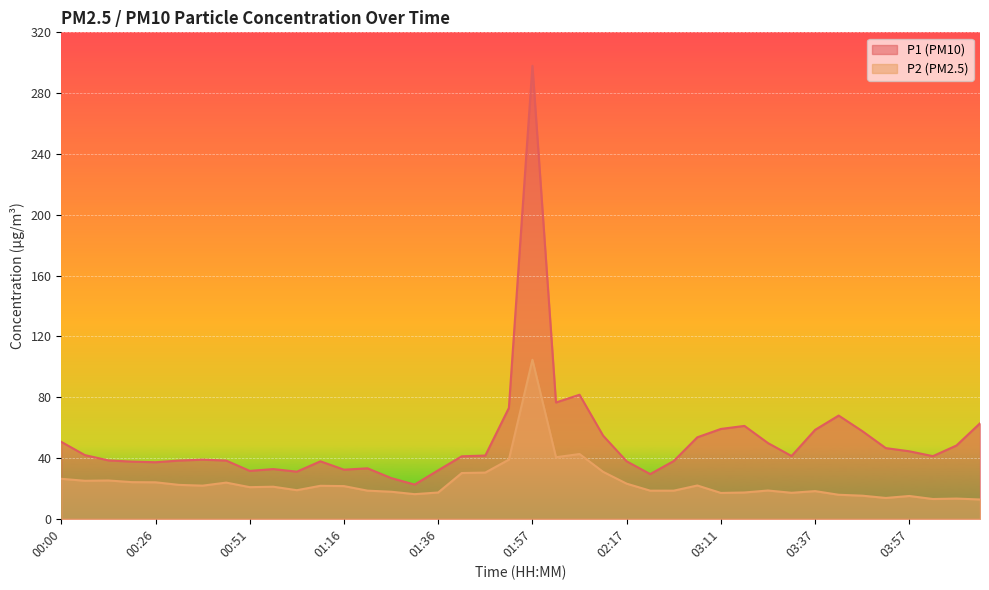

What position from the left is 04:03?

38